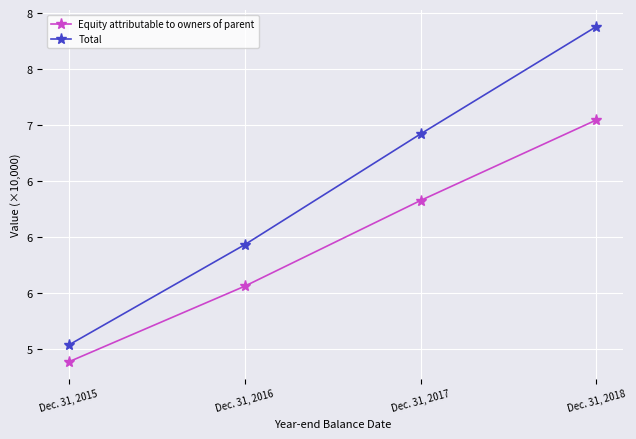

Is this an area chart (filled region under the line)?

No